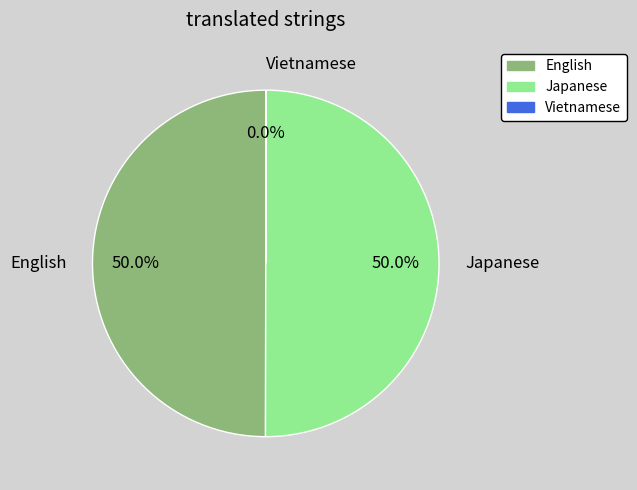

What is the ratio of the value at English to the value at Japanese?

1.0